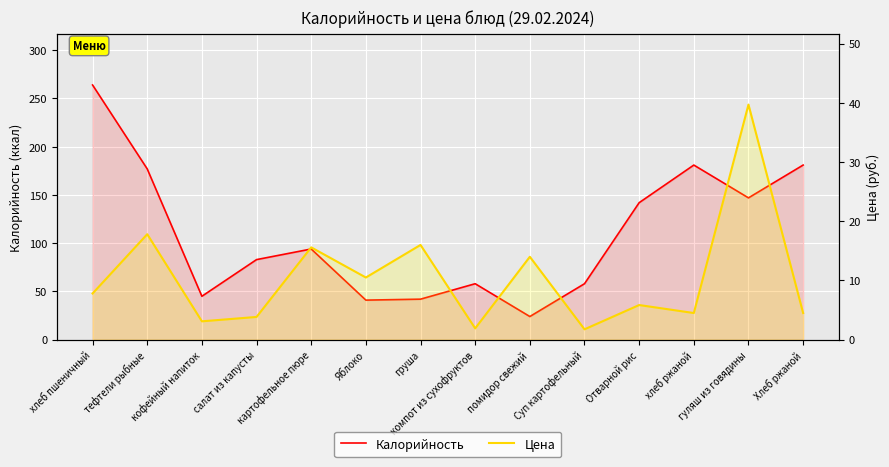

What is the difference between the highest and lowest values at гуляш из говядины?

107.3